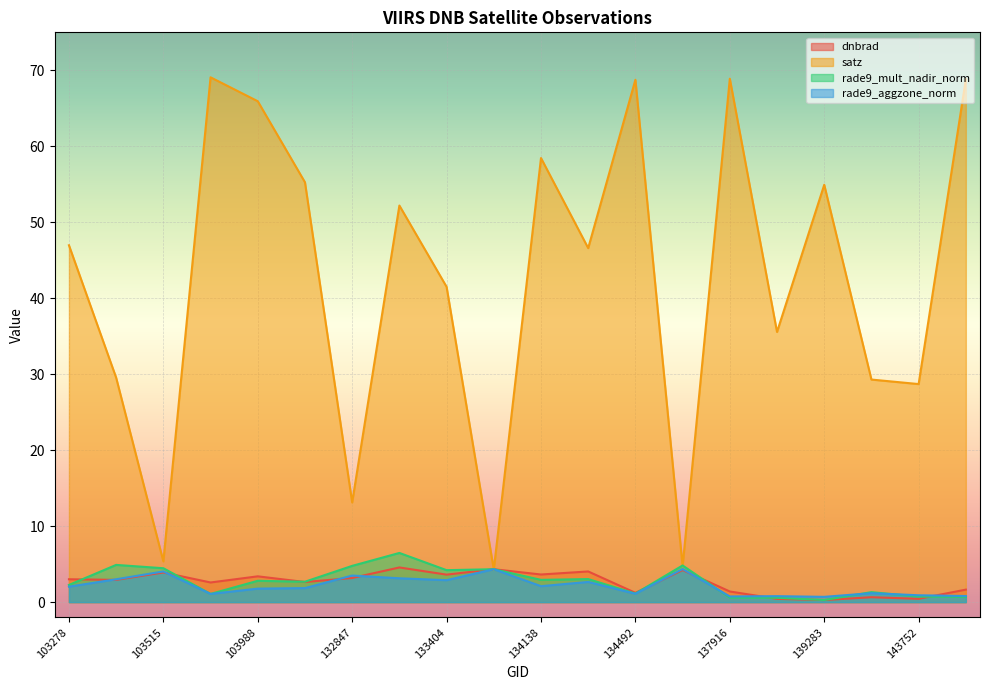

What are all the series names shown in the legend?

dnbrad, satz, rade9_mult_nadir_norm, rade9_aggzone_norm